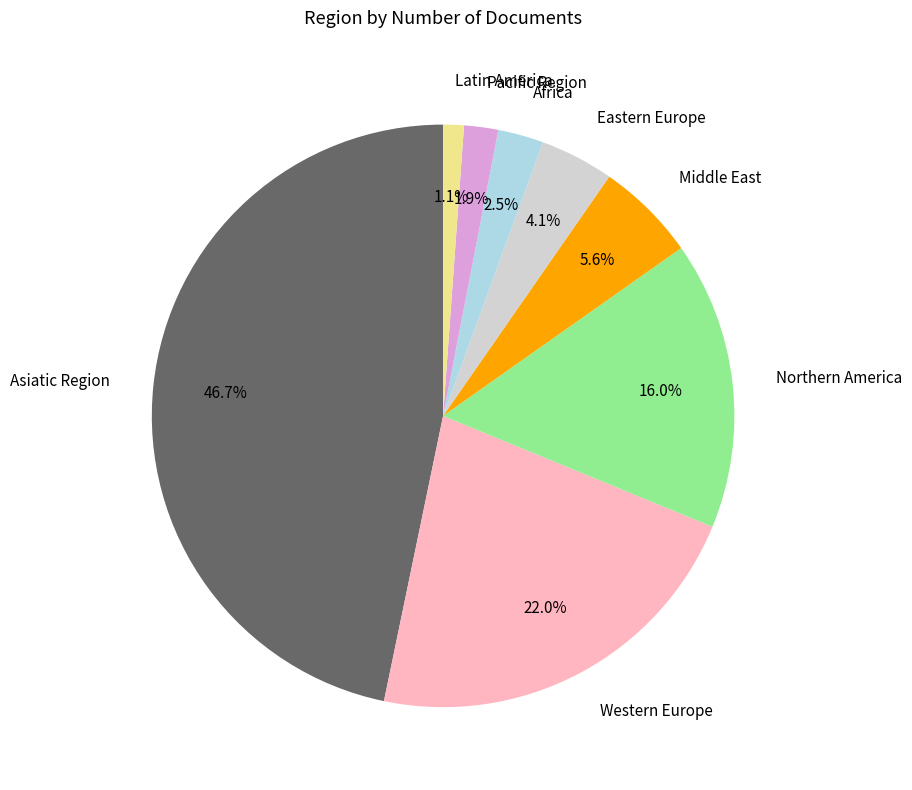

Is there any slice that represents more than half of the pie?

No